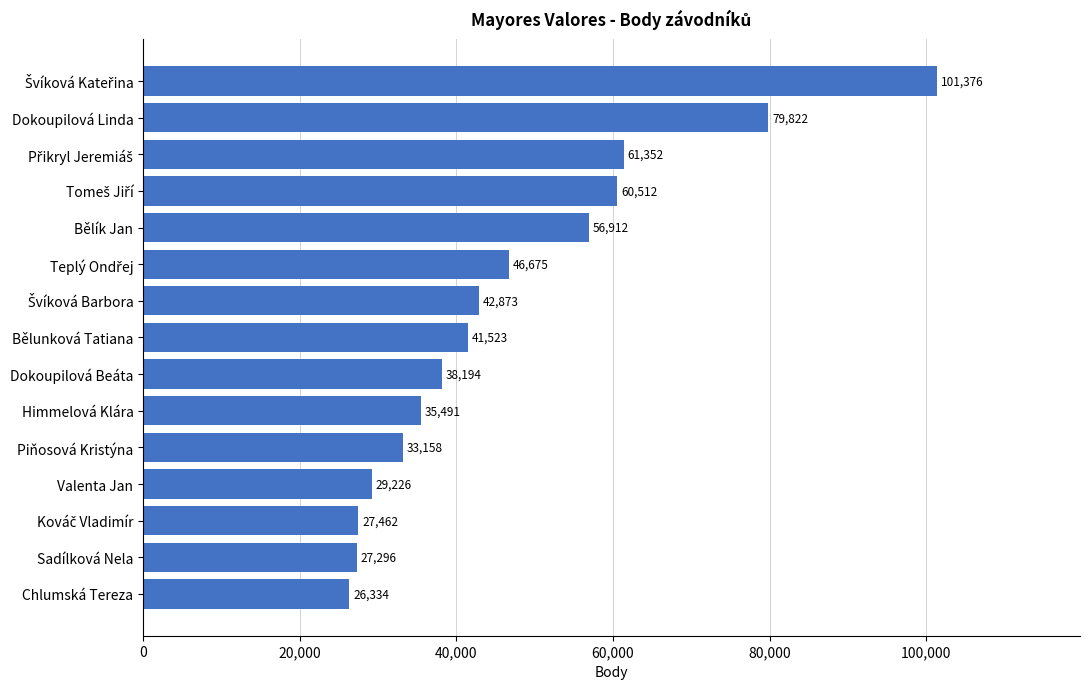

The chart shows a value of 33158 at Piňosová Kristýna. True or false?

True